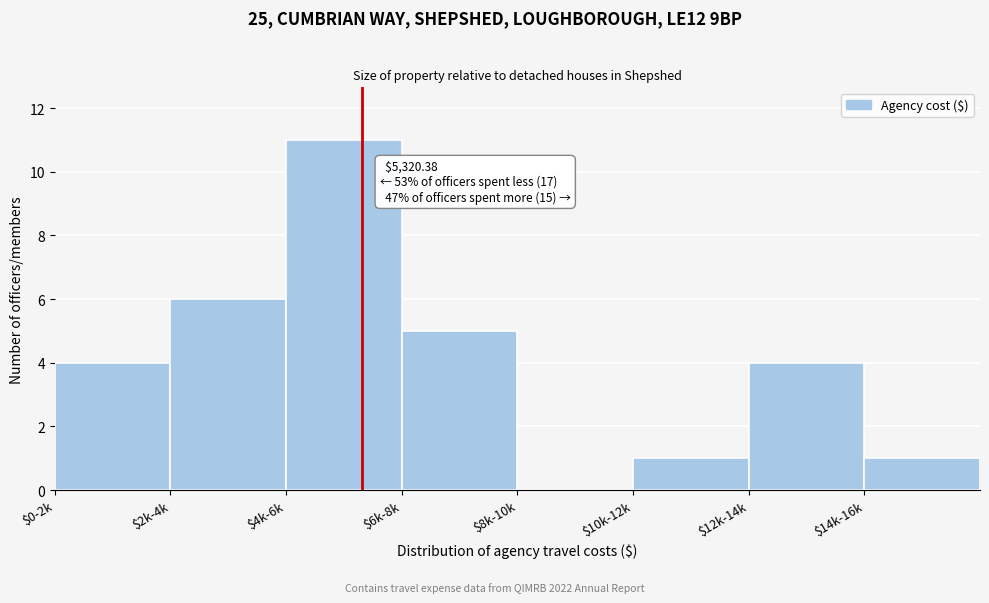

What is the sum of all values?

32